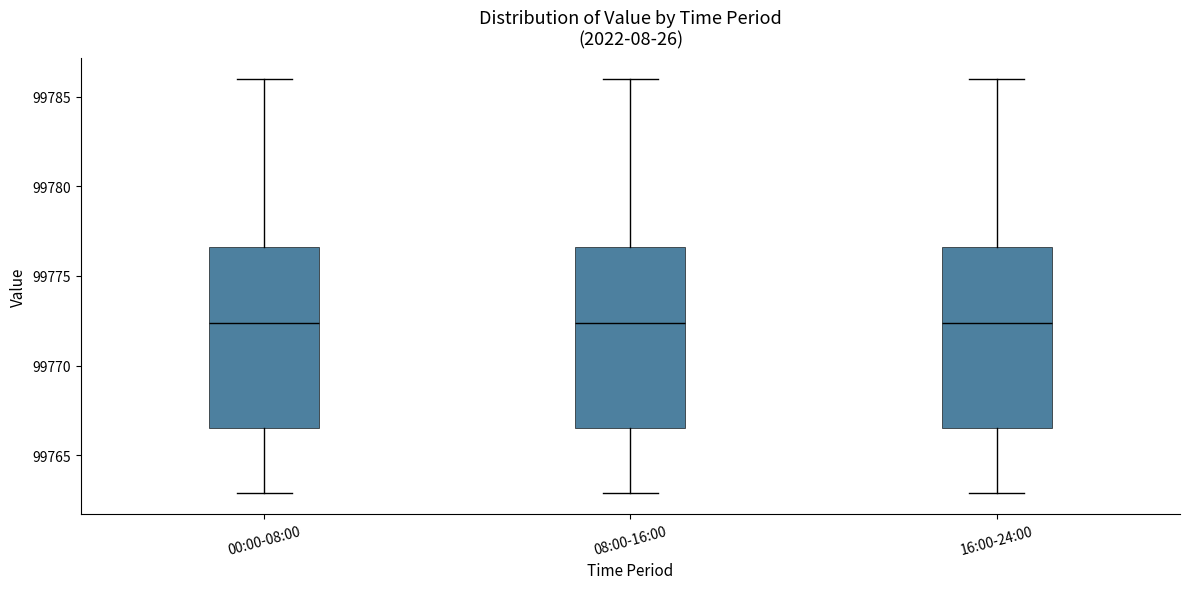

Reading left to right, transcribe this box plot: for each box, give where its median line is, the range the box spans, and where its two whiskers end, as read against the y-axis. The values are not printed on the chart, so give them approximately, as read against the axis.

00:00-08:00: median 99772.5, box 99766.5 to 99776.5, whiskers 99763.0 to 99786.0
08:00-16:00: median 99772.5, box 99766.5 to 99776.5, whiskers 99763.0 to 99786.0
16:00-24:00: median 99772.5, box 99766.5 to 99776.5, whiskers 99763.0 to 99786.0